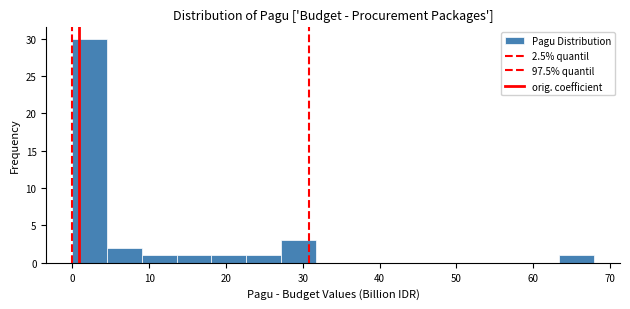

Reading left to right, transcribe this chart: for each bar, give the range it covers on the x-axis and its height. Neither the bar edges nor the heights are printed on the chart, so give them approximately, as read against the axes.

0 to 5: 30
5 to 9: 2
9 to 14: 1
14 to 18: 1
18 to 23: 1
23 to 27: 1
27 to 32: 3
32 to 36: 0
36 to 41: 0
41 to 45: 0
45 to 50: 0
50 to 54: 0
54 to 59: 0
59 to 63: 0
63 to 68: 1